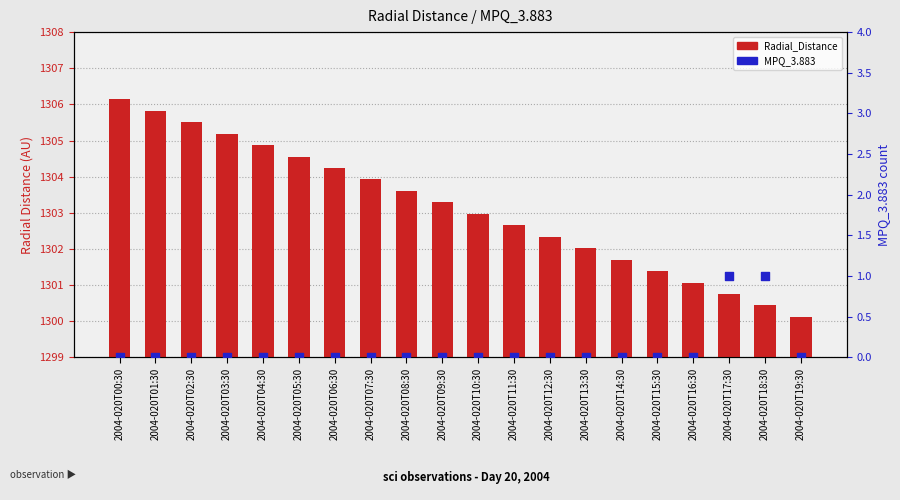

Which series contains the highest Y value?

Radial_Distance